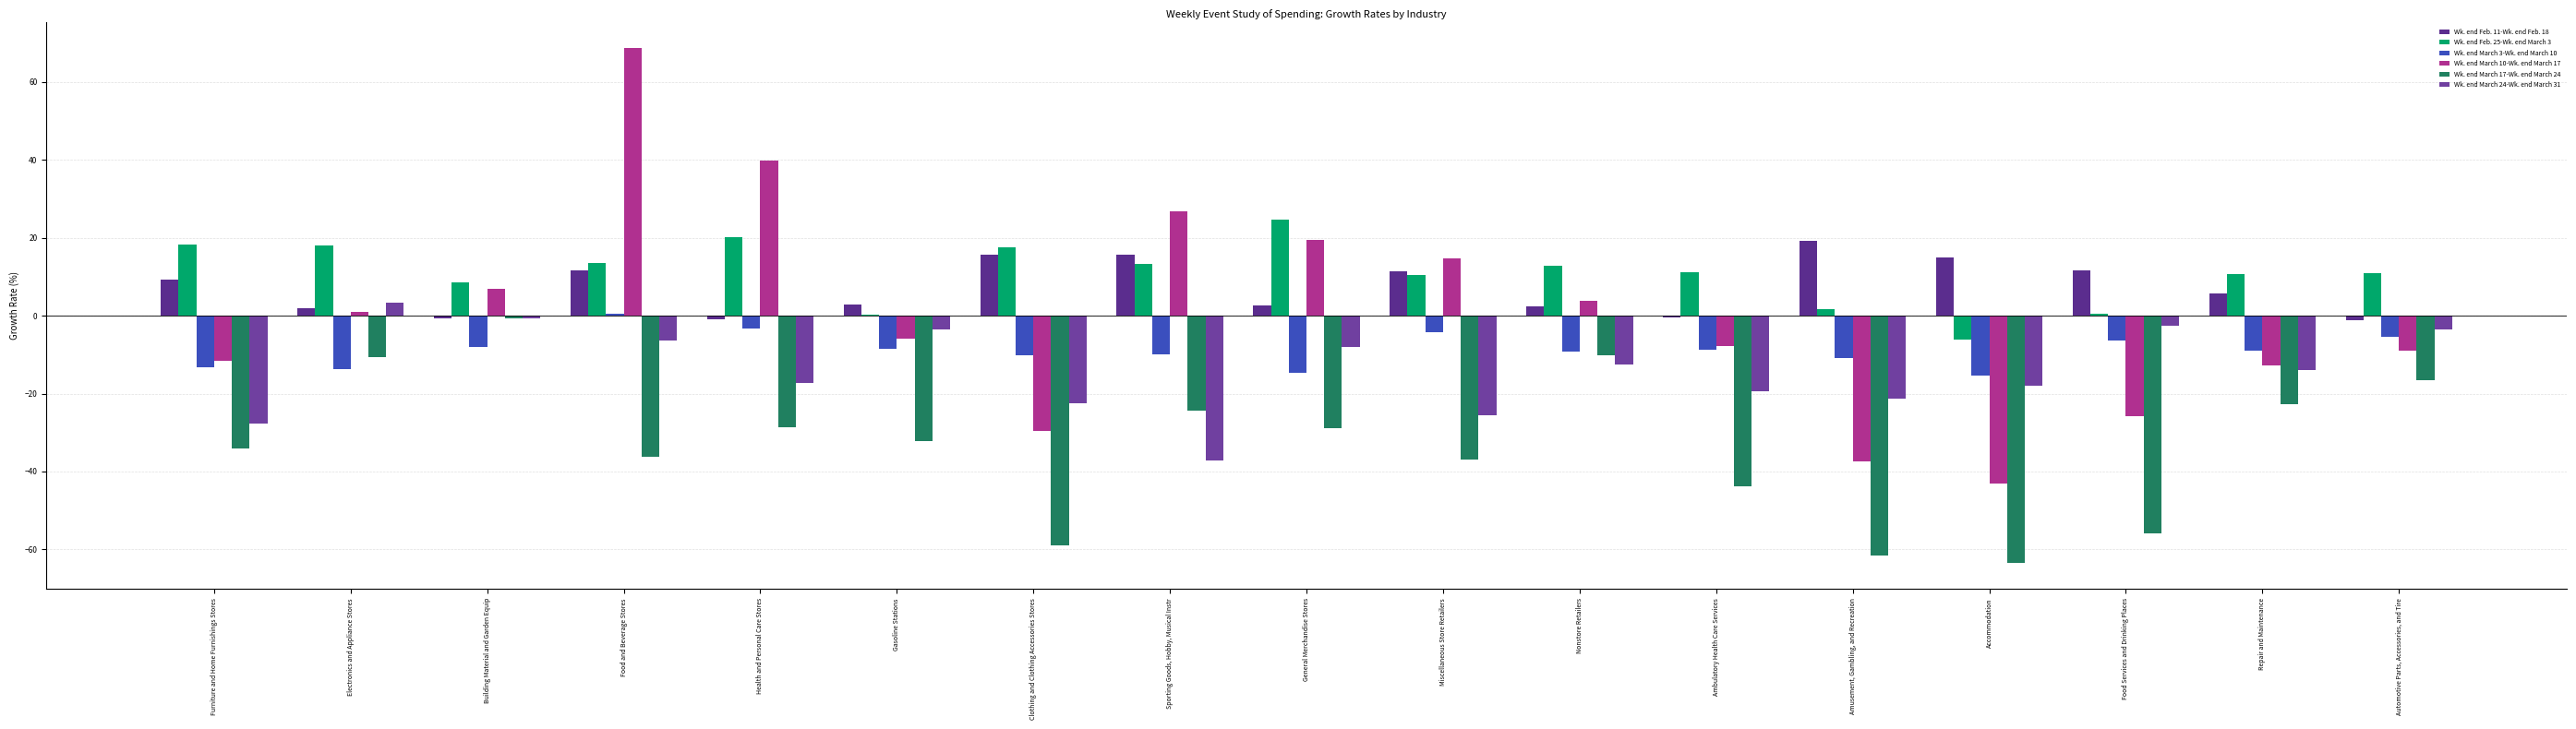

Reading left to right, extract all data points from this chart.

Wk. end Feb. 11-Wk. end Feb. 18: 9.3	2.0	-0.7	11.5	-0.8	2.9	15.7	15.6	2.5	11.5	2.5	-0.5	19.1	15.0	11.8	5.6	-1.2
Wk. end Feb. 25-Wk. end March 3: 18.2	18.1	8.5	13.4	20.1	0.3	17.6	13.3	24.7	10.4	12.8	11.1	1.6	-6.0	0.6	10.7	10.9
Wk. end March 3-Wk. end March 10: -13.2	-13.8	-8.0	0.5	-3.2	-8.4	-10.2	-9.8	-14.7	-4.2	-9.1	-8.7	-10.9	-15.4	-6.3	-9.1	-5.5
Wk. end March 10-Wk. end March 17: -11.6	1.1	7.0	68.7	39.8	-5.9	-29.7	26.7	19.4	14.8	3.9	-7.8	-37.4	-43.0	-25.9	-12.8	-9.0
Wk. end March 17-Wk. end March 24: -34.1	-10.7	-0.6	-36.1	-28.6	-32.1	-59.0	-24.4	-28.9	-36.9	-10.0	-43.7	-61.6	-63.6	-56.0	-22.6	-16.6
Wk. end March 24-Wk. end March 31: -27.7	3.3	-0.7	-6.4	-17.2	-3.6	-22.4	-37.1	-8.0	-25.5	-12.4	-19.4	-21.3	-17.9	-2.6	-14.0	-3.5